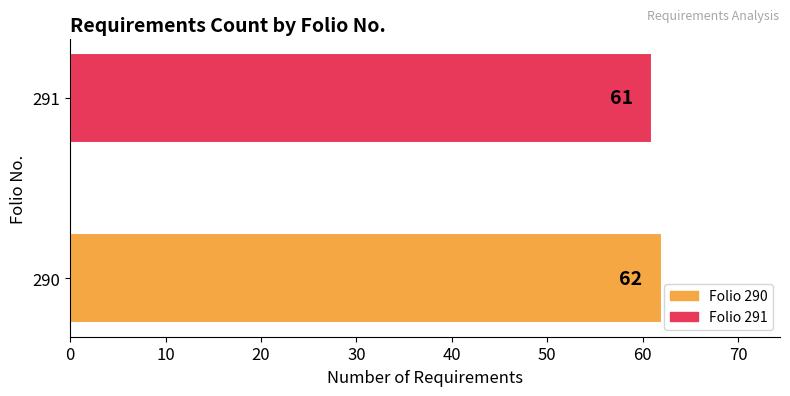

Read the value at 291.

61